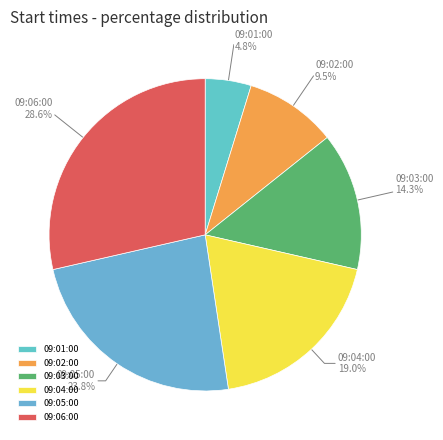

True or false: 09:04:00 accounts for 19% of the total.

True